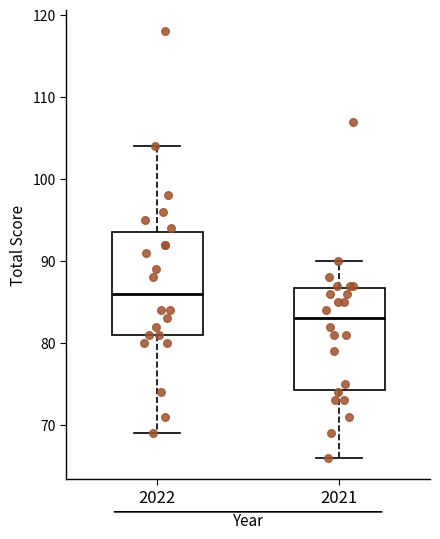

Where does the lower whisker of the box at x = 2021 end on the y-axis? The values are not printed on the chart, so give them approximately, as read against the axis.

66